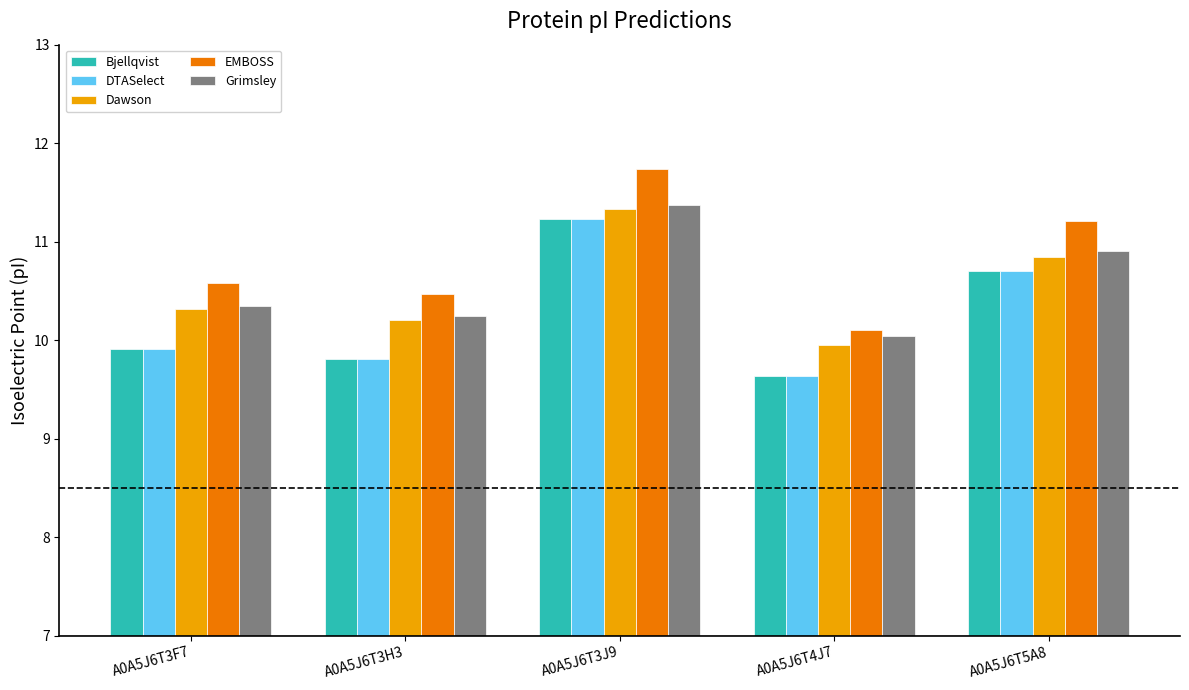

Which label corresponds to the smallest value in the chart?

A0A5J6T4J7